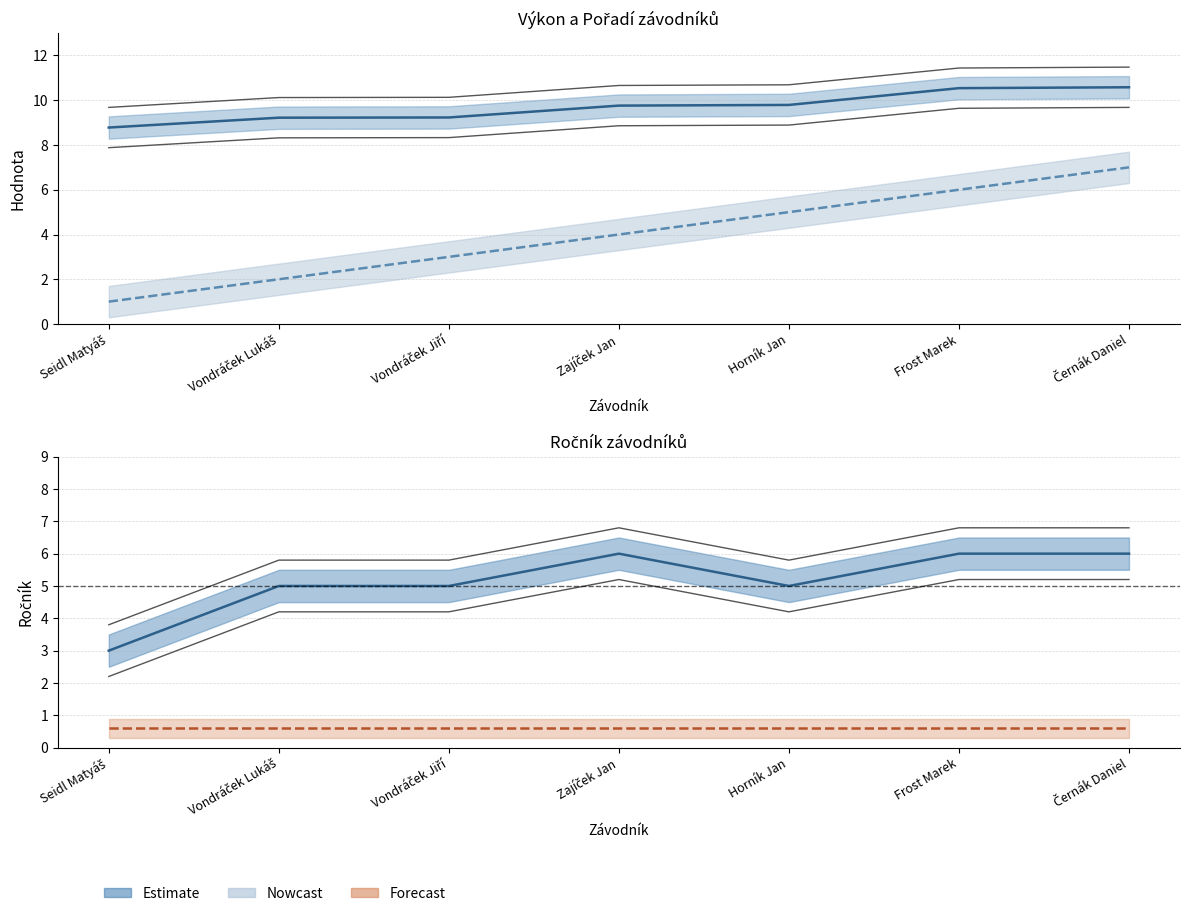

True or false: Pořadí and Ročník cross at least once.

False